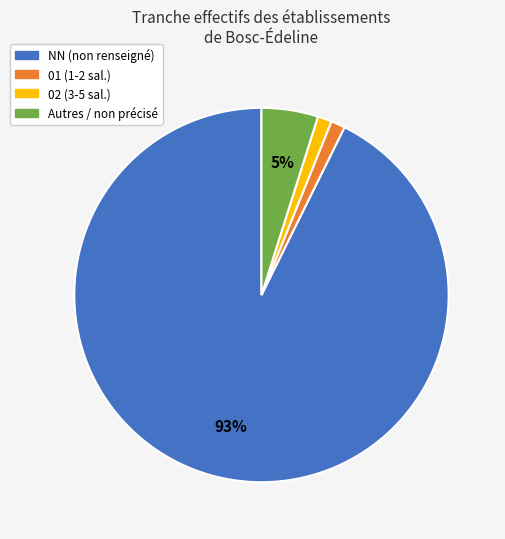

Is there any slice that represents more than half of the pie?

Yes